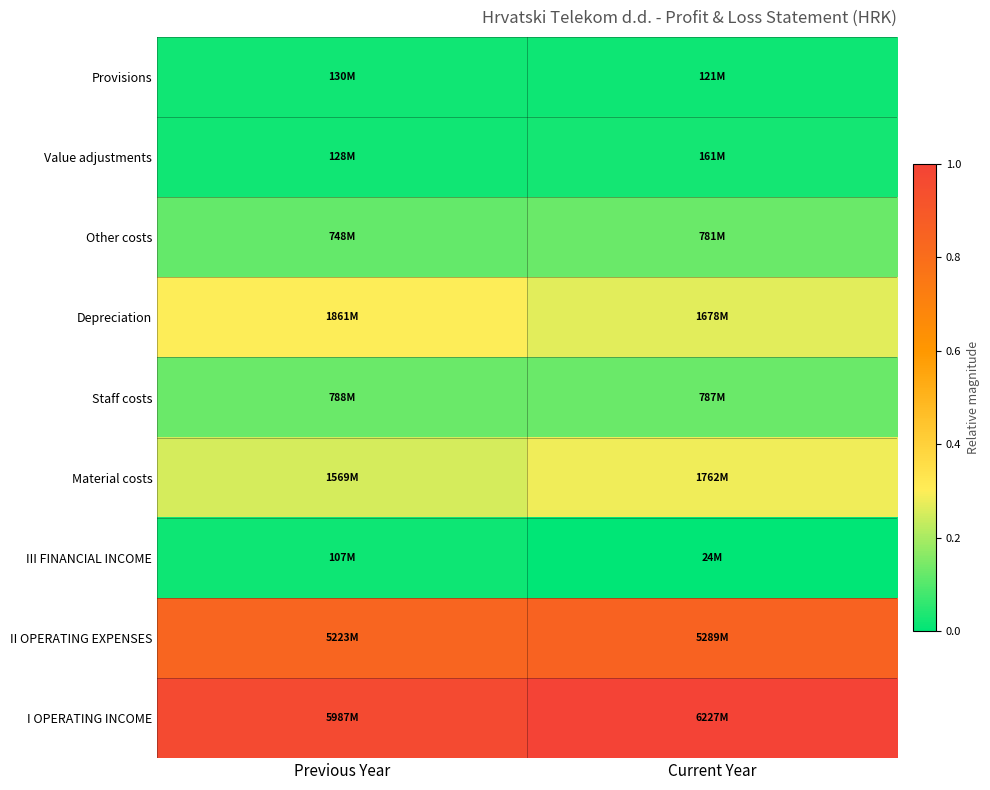

Rank the series at Current Year from highest to lowest value.

I OPERATING INCOME, II OPERATING EXPENSES, Material costs, Depreciation, Staff costs, Other costs, Value adjustments, Provisions, III FINANCIAL INCOME